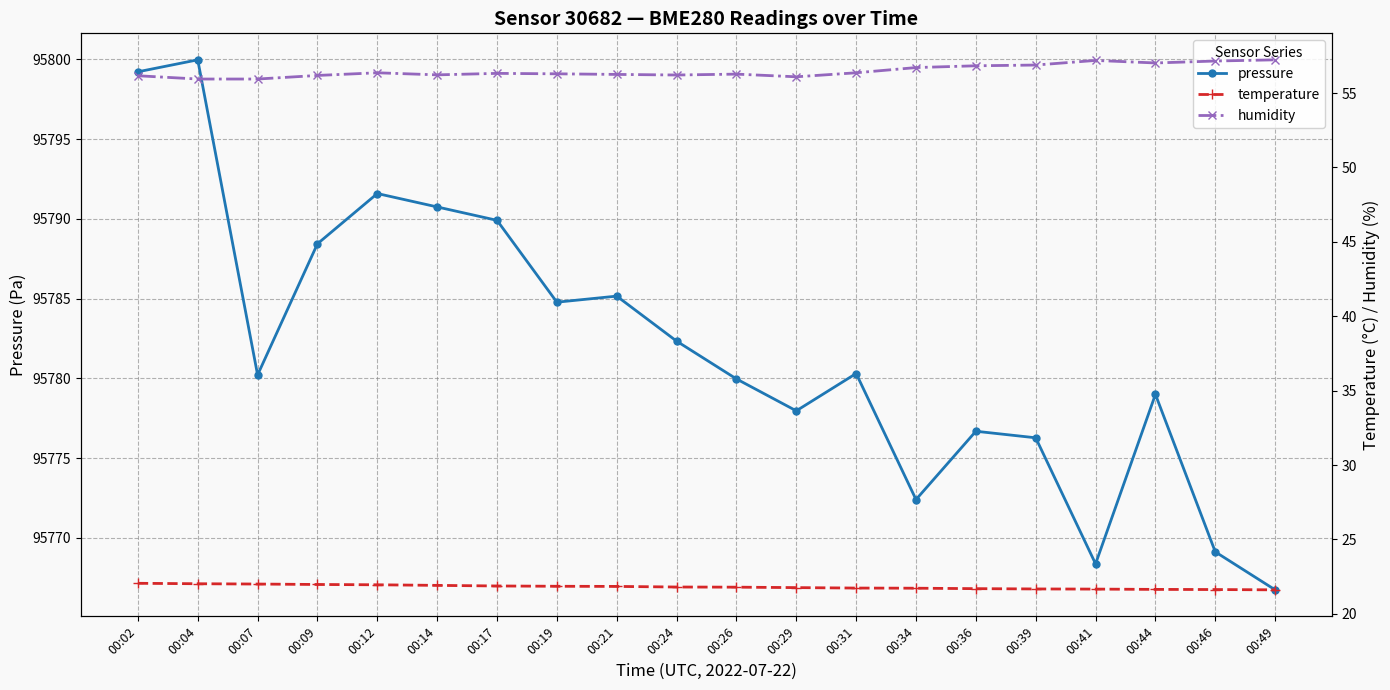

Is the value of pressure at 00:02 greater than the value of temperature at 00:14?

Yes